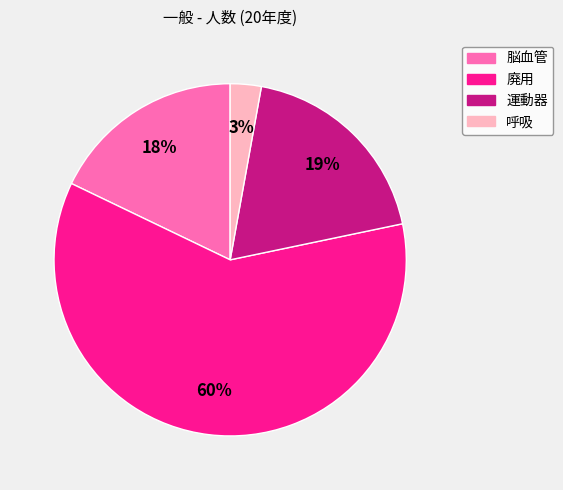

To the nearest percent, what portion does 運動器 represent?

19%